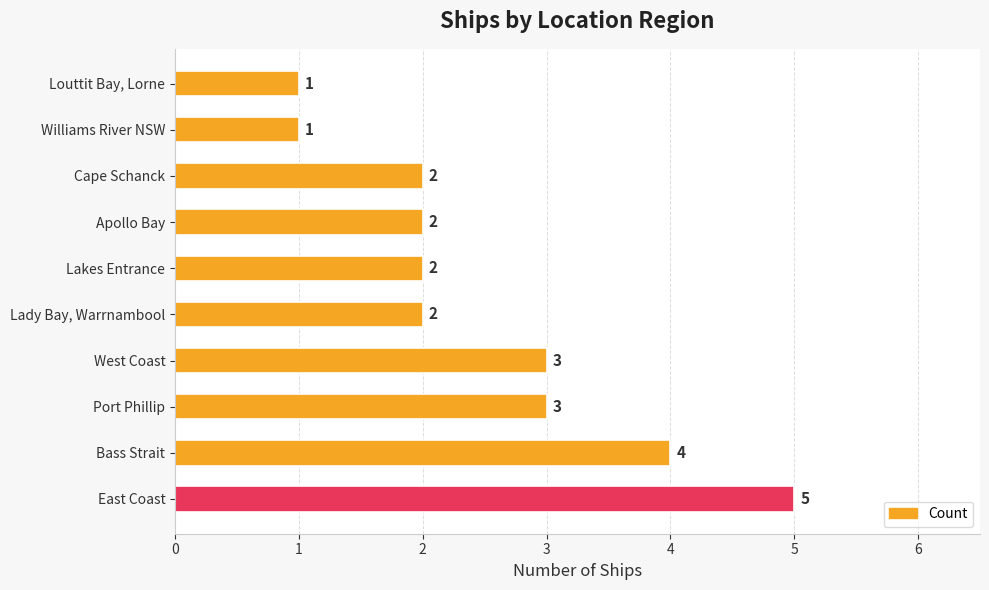

What is the maximum value shown in the chart?

5